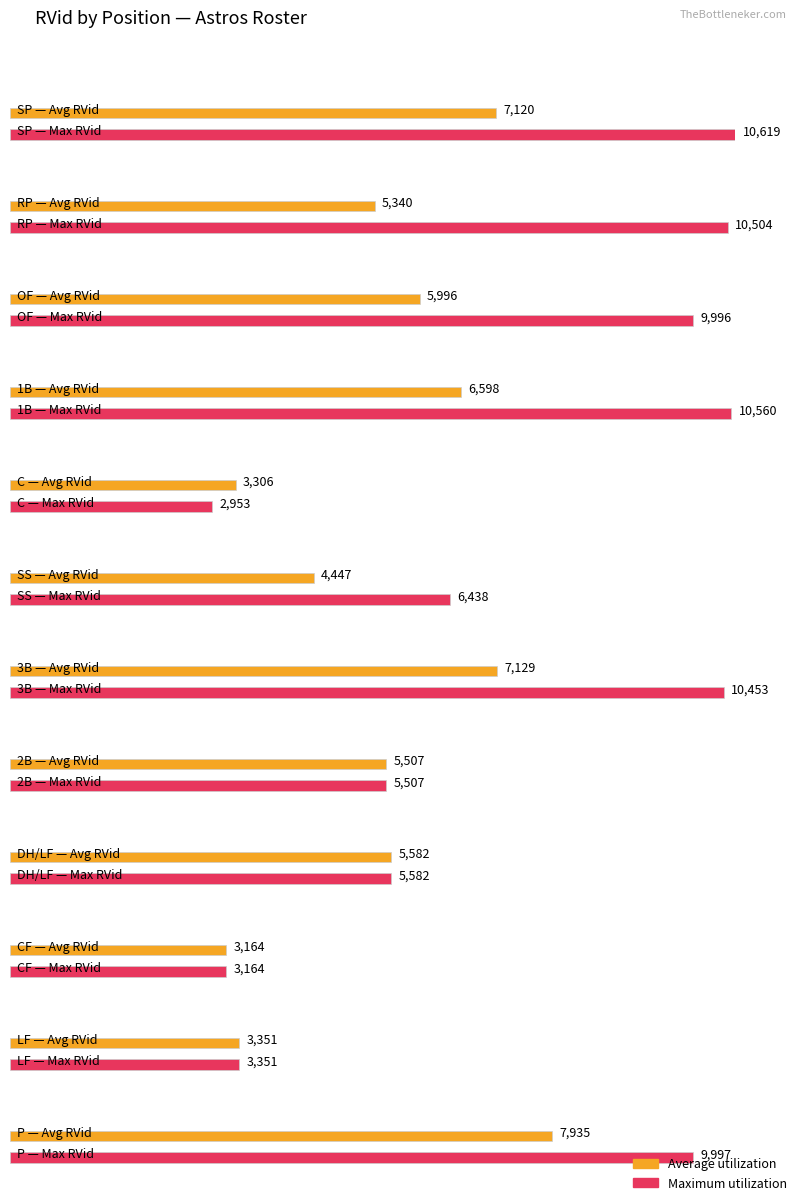

List the series in order of their peak value, lowest first.

Average utilization, Maximum utilization